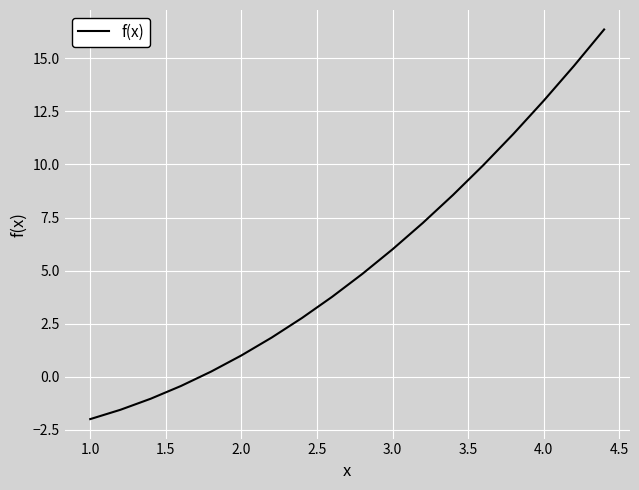

What is the difference between the maximum and minimum values?

18.4